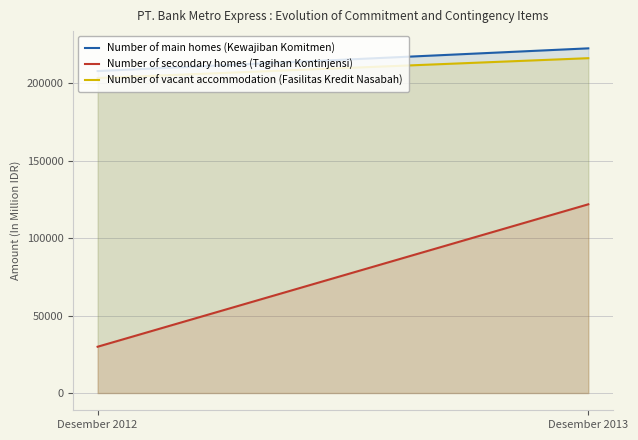

At how many categories does at least one series exceed 87735?

2